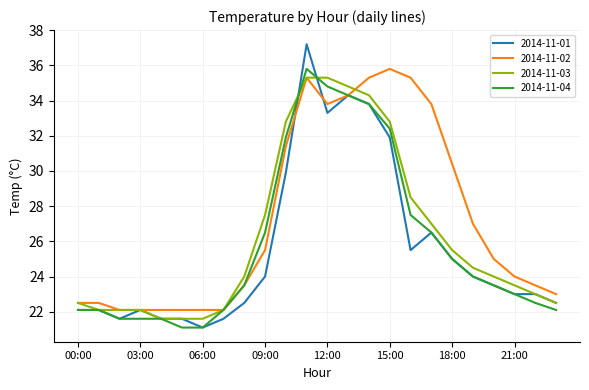

What is the maximum value for 2014-11-03?

35.3